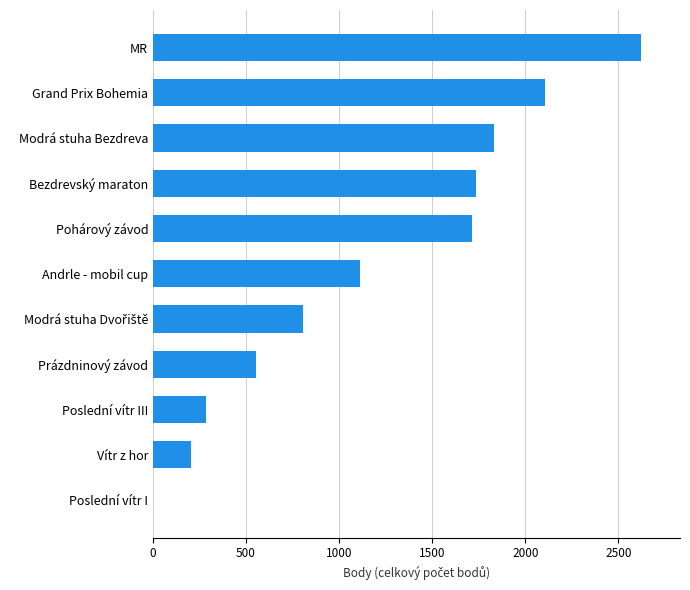

Does the chart contain stacked bars?

No